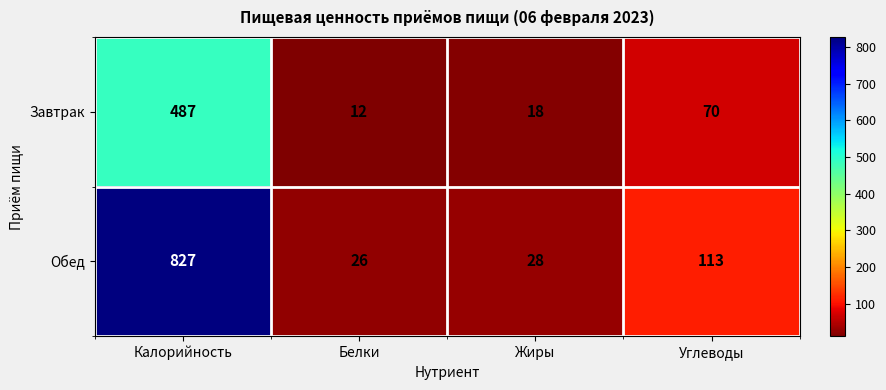

The value of Завтрак at Калорийность is 487. True or false?

True